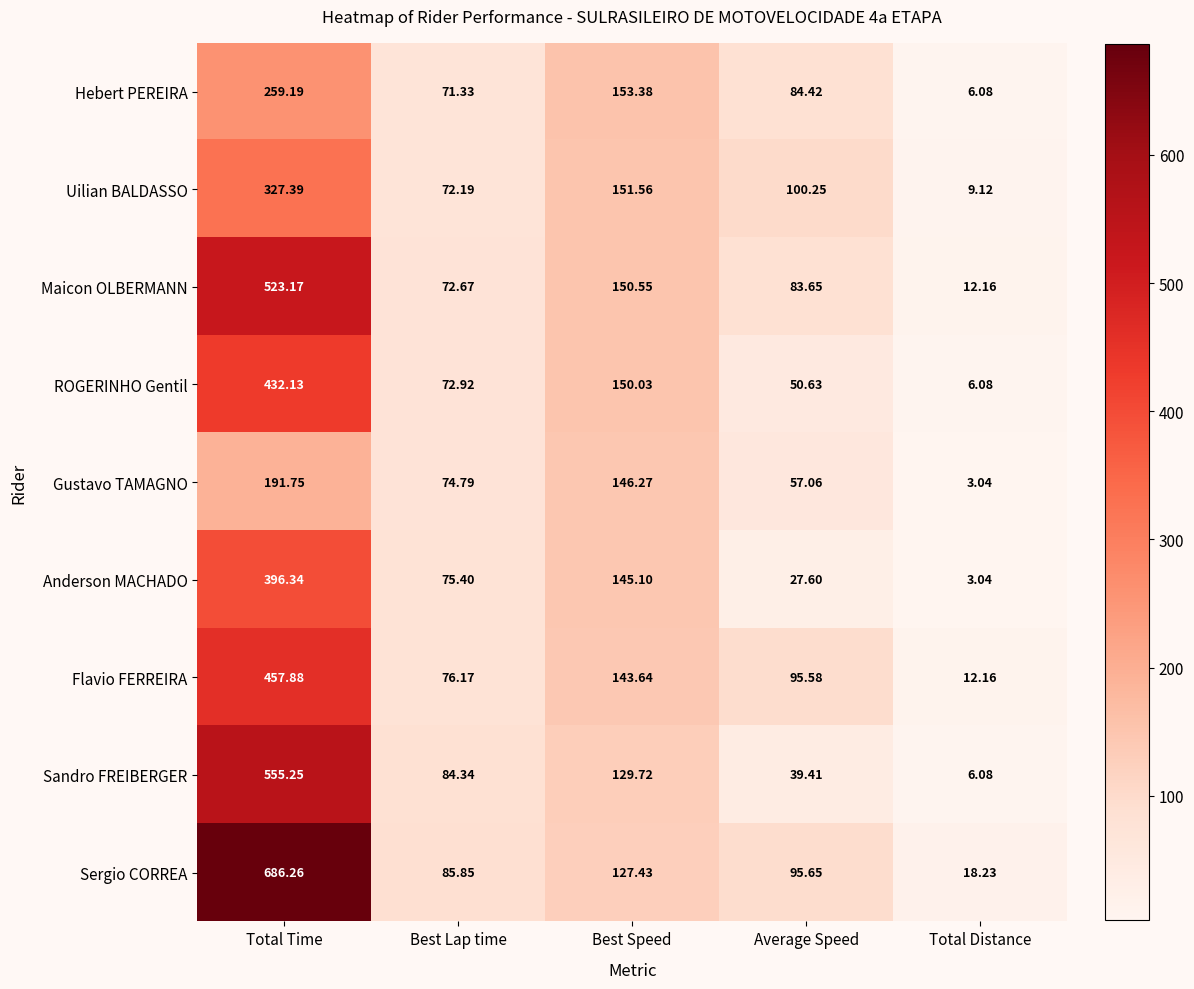

What is the maximum value shown in the chart?

686.3